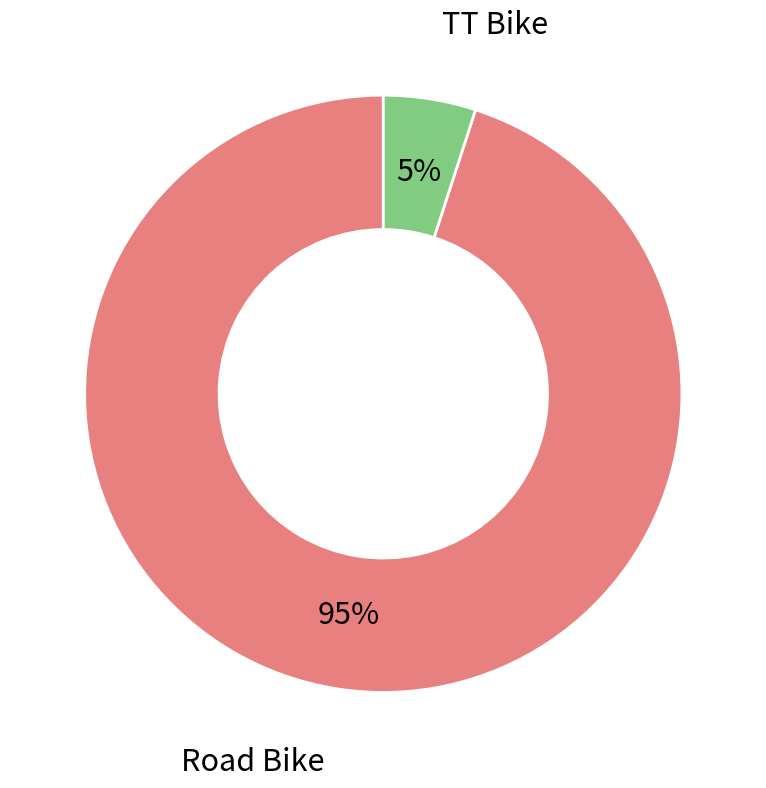

To the nearest percent, what is the difference between the largest and smallest slice percentages?

90%